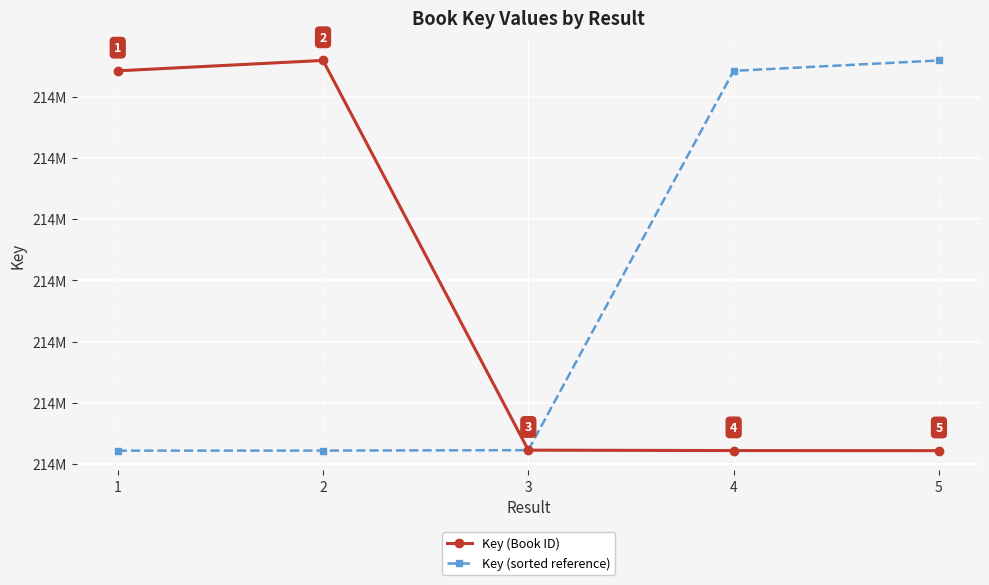

Which series has the largest range (max minus min)?

Key (Book ID)